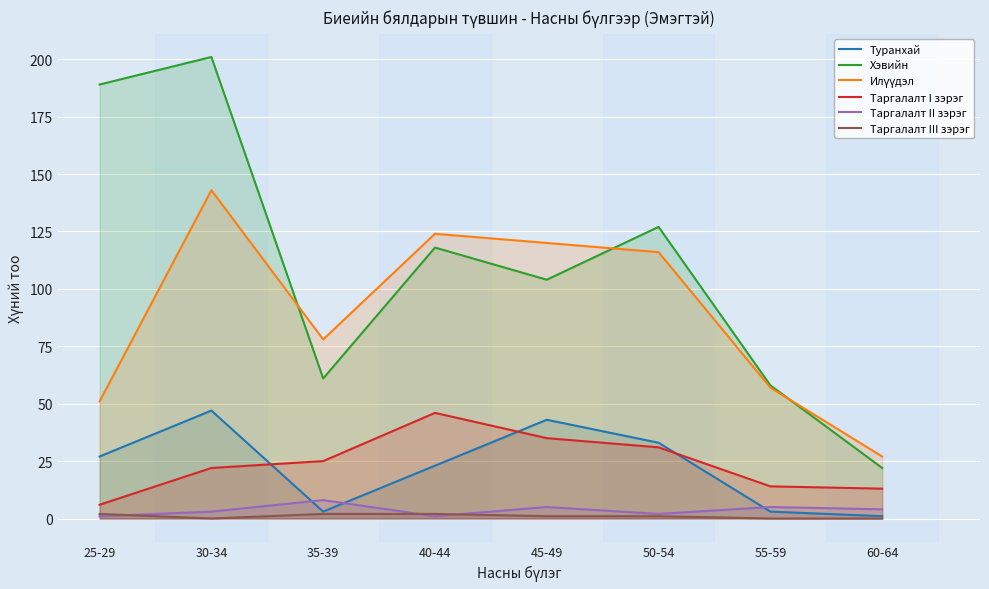

How many interior local peaks does the Туранхай series have?

2